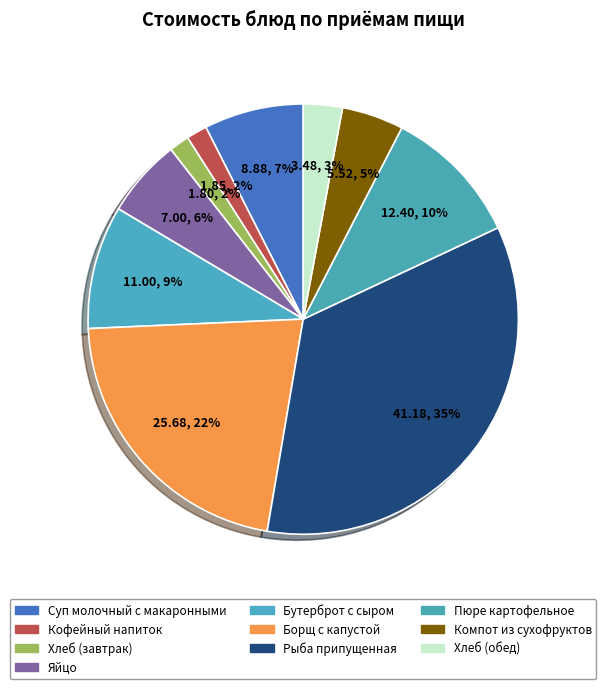

True or false: Борщ с капустой accounts for 36% of the total.

False